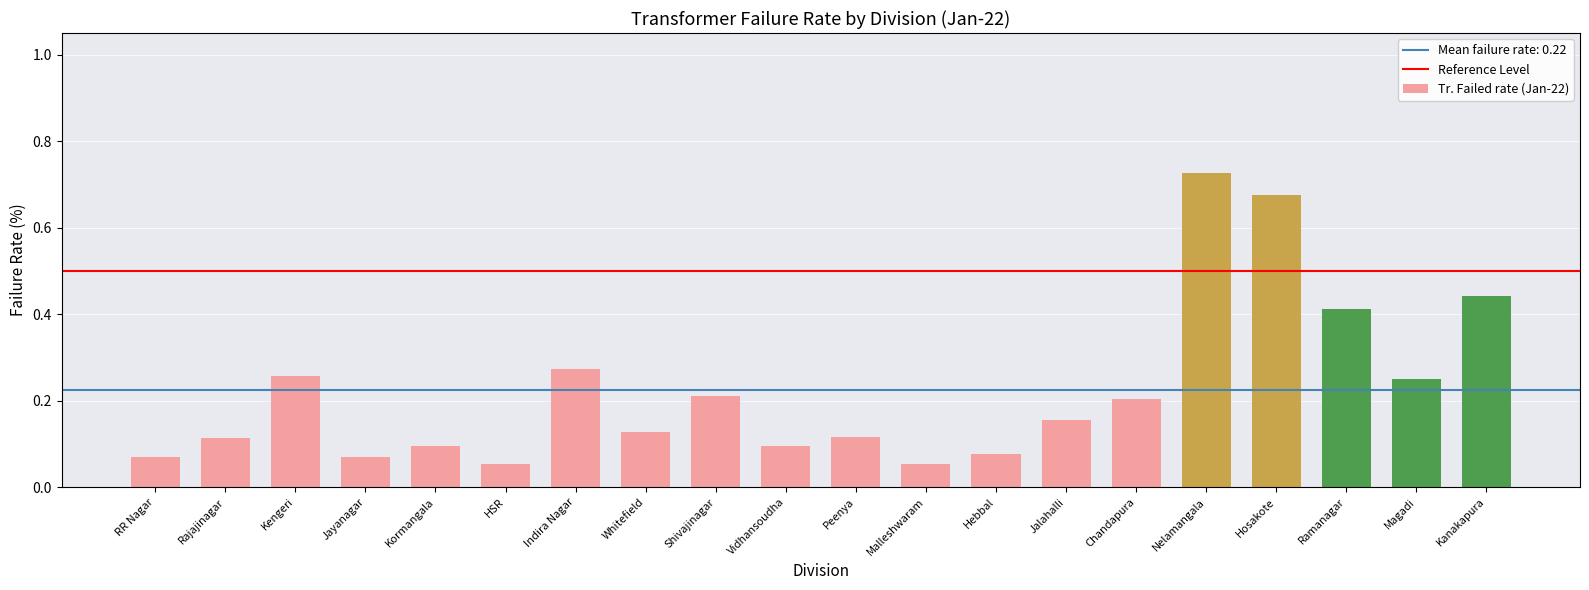

The chart shows a value of 0.1 at Magadi. True or false?

False